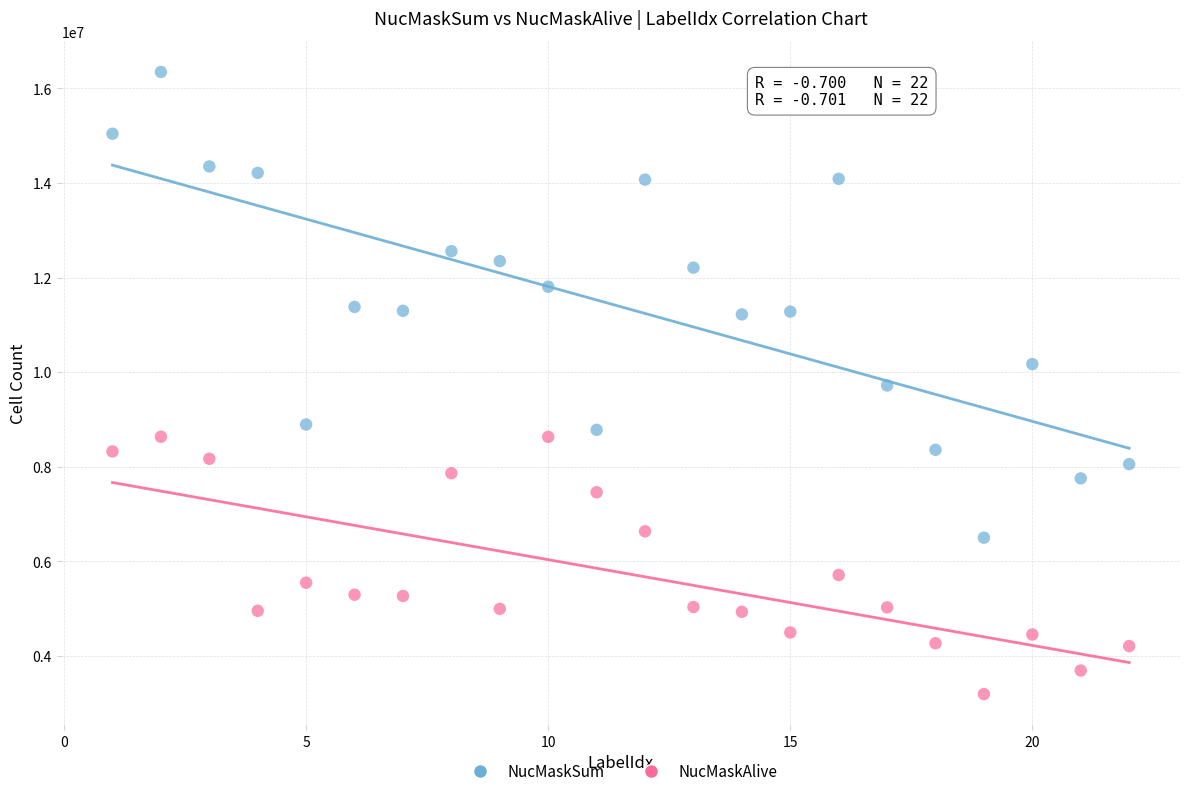

Which series reaches the minimum Y coordinate?

NucMaskAlive